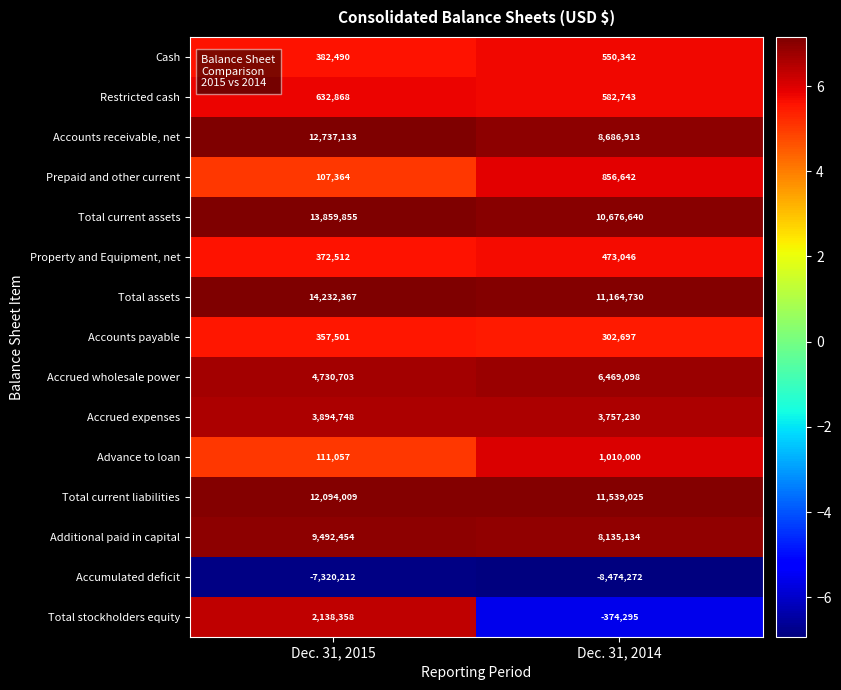

Reading left to right, list all the values displayed in this chart.

Cash: Dec. 31, 2015=382490	Dec. 31, 2014=550342
Restricted cash: Dec. 31, 2015=632868	Dec. 31, 2014=582743
Accounts receivable, net: Dec. 31, 2015=12737133	Dec. 31, 2014=8686913
Prepaid and other current: Dec. 31, 2015=107364	Dec. 31, 2014=856642
Total current assets: Dec. 31, 2015=13859855	Dec. 31, 2014=10676640
Property and Equipment, net: Dec. 31, 2015=372512	Dec. 31, 2014=473046
Total assets: Dec. 31, 2015=14232367	Dec. 31, 2014=11164730
Accounts payable: Dec. 31, 2015=357501	Dec. 31, 2014=302697
Accrued wholesale power: Dec. 31, 2015=4730703	Dec. 31, 2014=6469098
Accrued expenses: Dec. 31, 2015=3894748	Dec. 31, 2014=3757230
Advance to loan: Dec. 31, 2015=111057	Dec. 31, 2014=1010000
Total current liabilities: Dec. 31, 2015=12094009	Dec. 31, 2014=11539025
Additional paid in capital: Dec. 31, 2015=9492454	Dec. 31, 2014=8135134
Accumulated deficit: Dec. 31, 2015=-7320212	Dec. 31, 2014=-8474272
Total stockholders equity: Dec. 31, 2015=2138358	Dec. 31, 2014=-374295